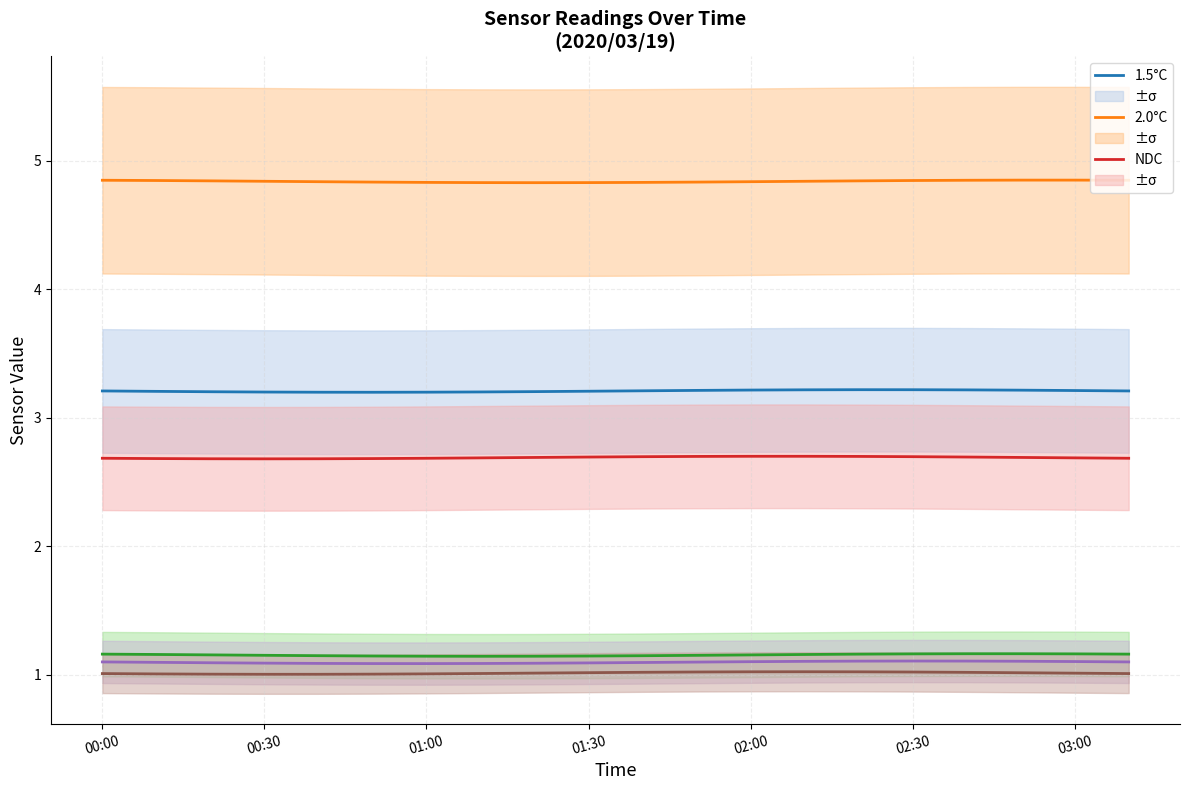

True or false: 6.0°C and 1.5°C intersect in this chart.

False